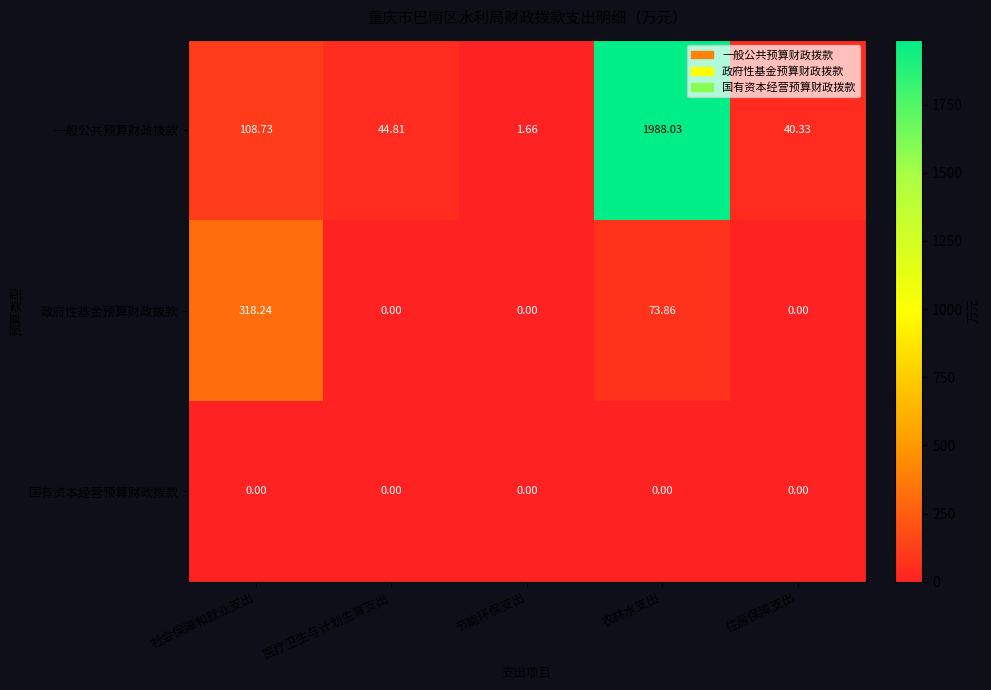

Is the value of 一般公共预算财政拨款 at 住房保障支出 greater than the value of 政府性基金预算财政拨款 at 医疗卫生与计划生育支出?

Yes